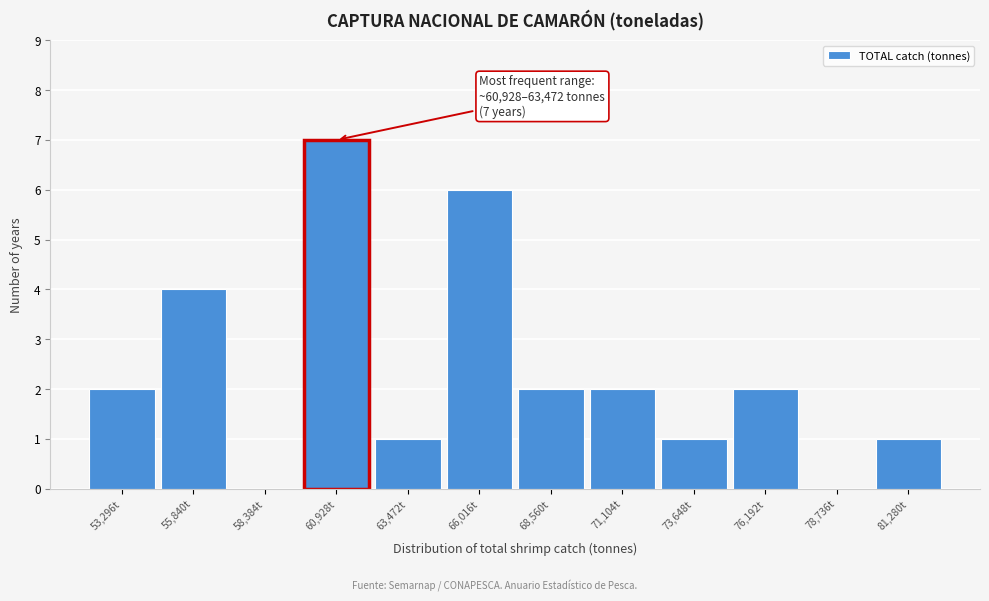

Reading left to right, extract all data points from this chart.

53,296t=2	55,840t=4	58,384t=0	60,928t=7	63,472t=1	66,016t=6	68,560t=2	71,104t=2	73,648t=1	76,192t=2	78,736t=0	81,280t=1